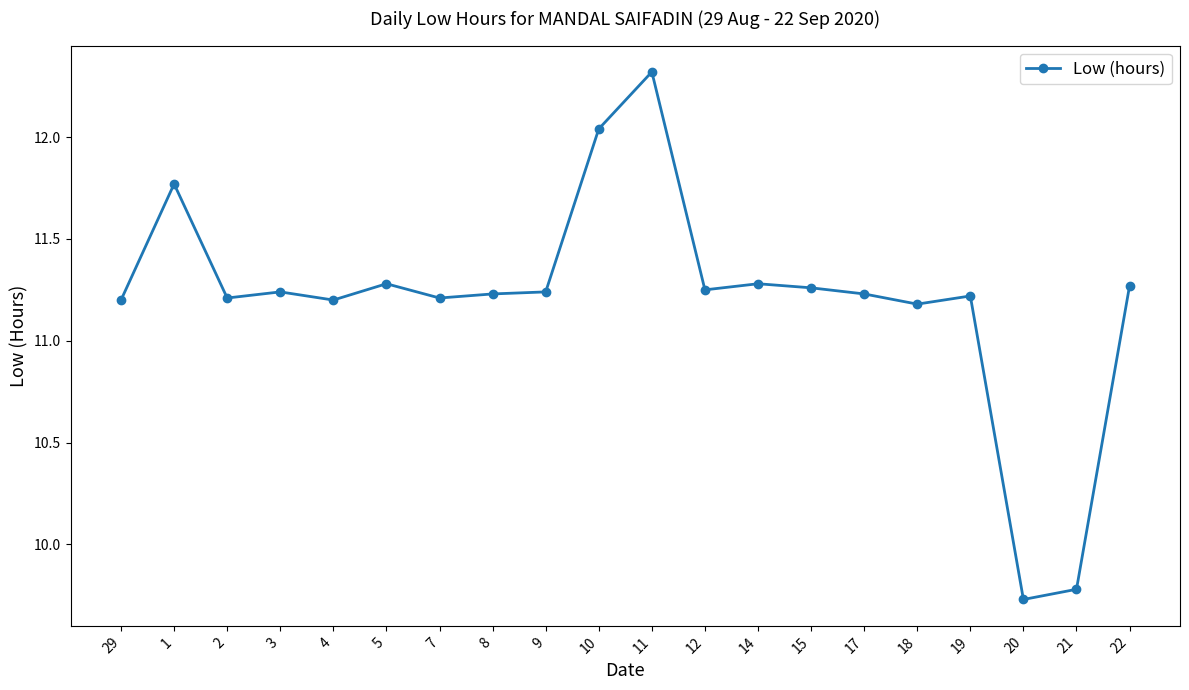

True or false: there are more than 2 points higher than both neighbors.

True